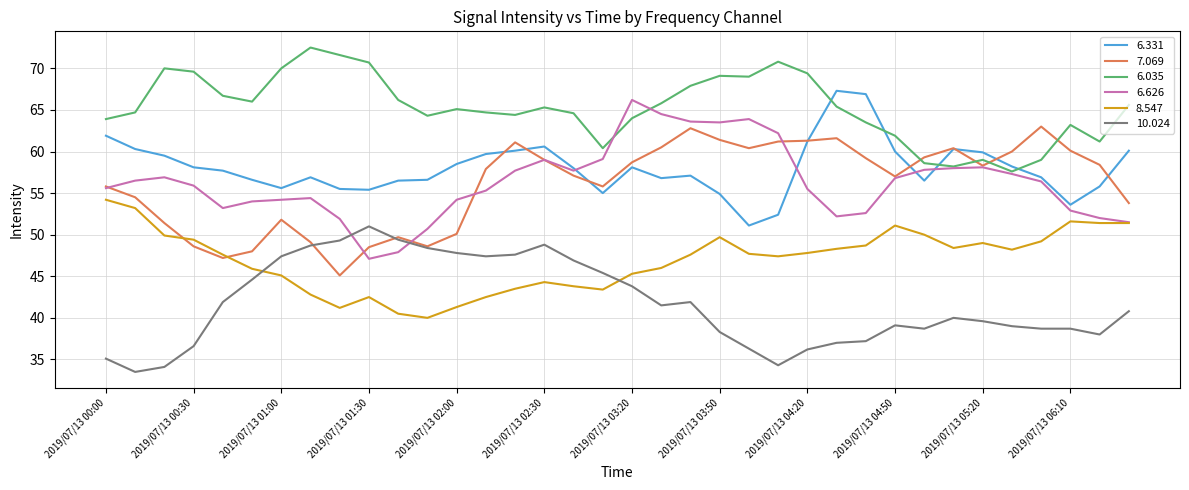

True or false: 7.069 and 6.035 intersect in this chart.

True